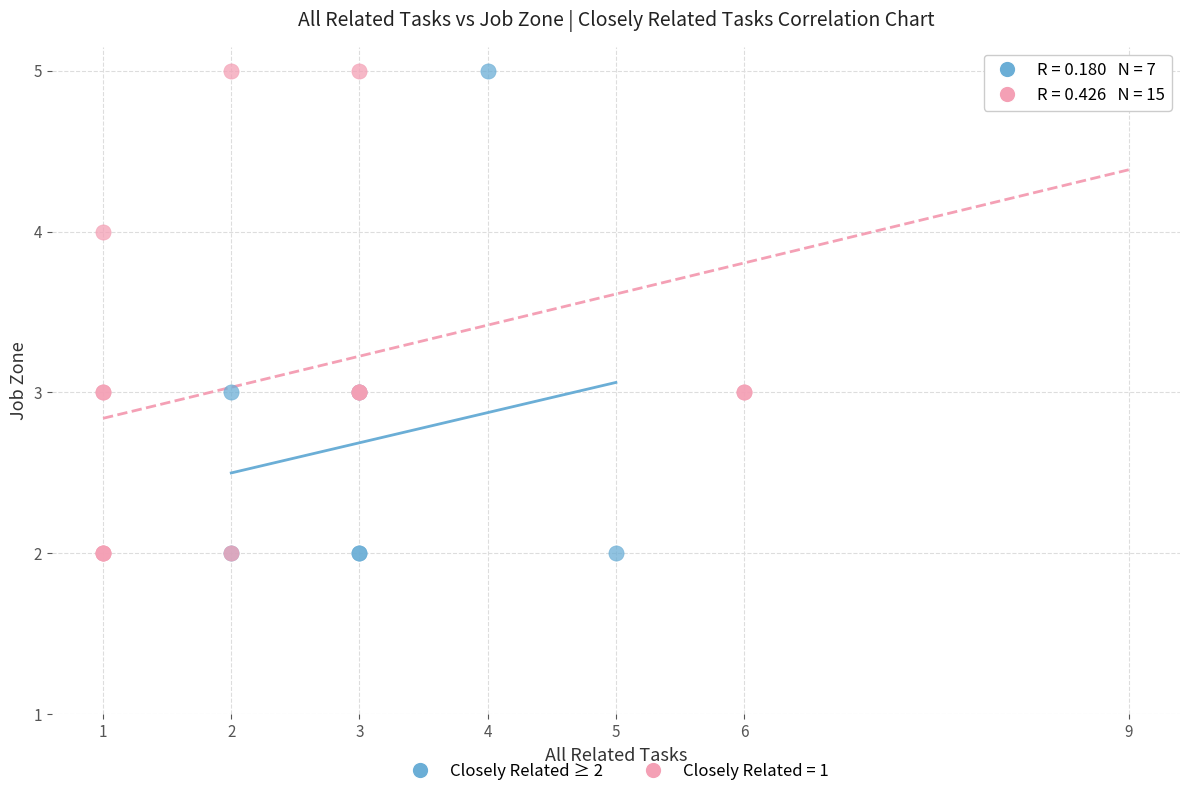

What are all the series names shown in the legend?

Closely Related ≥ 2, Closely Related = 1